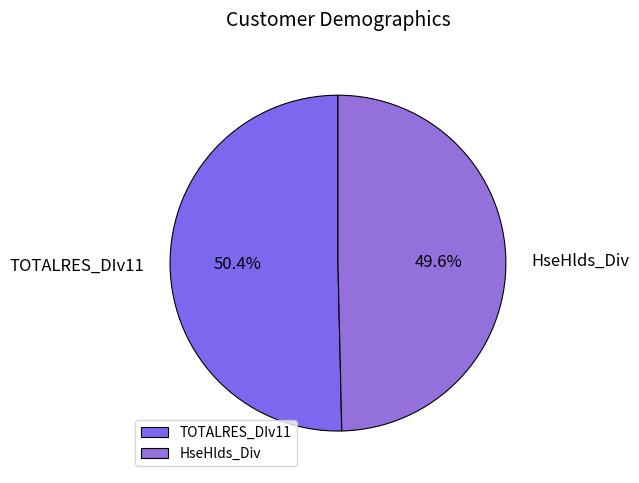

To the nearest percent, what percentage of the pie is HseHlds_Div?

50%